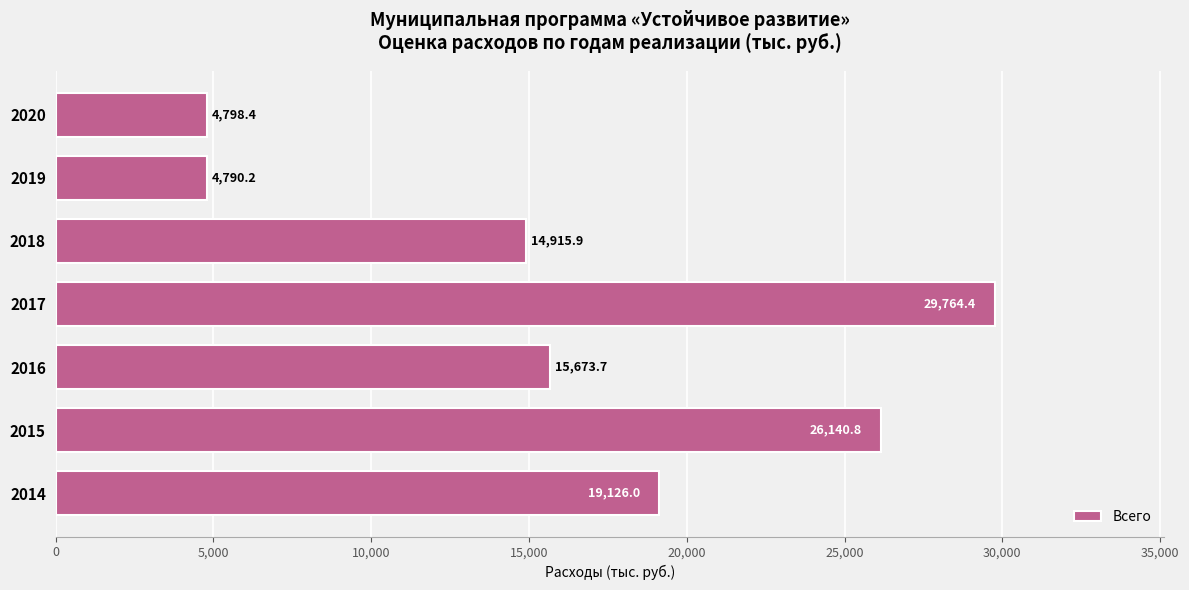

At which label is the value closest to 17277?

2016